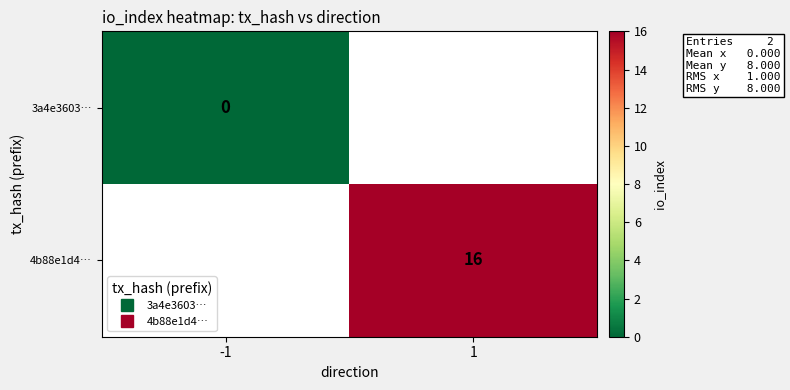

List the labels in order of 3a4e3603… value, smallest first.

-1, 1